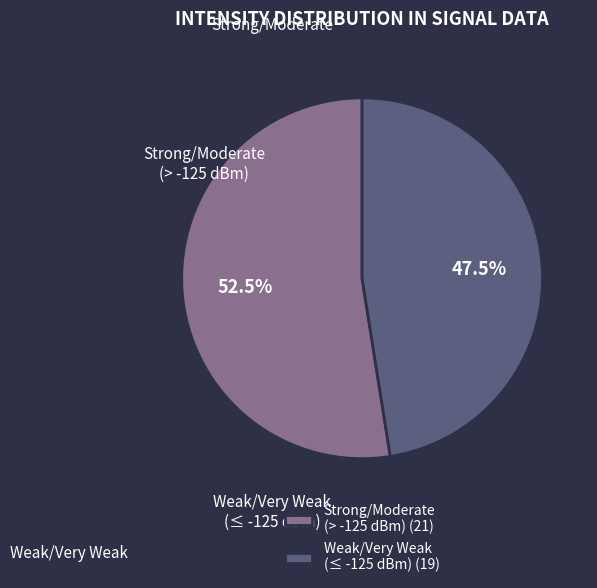

What is the smallest slice in the pie chart?

Weak/Very Weak (≤ -125 dBm) (19)